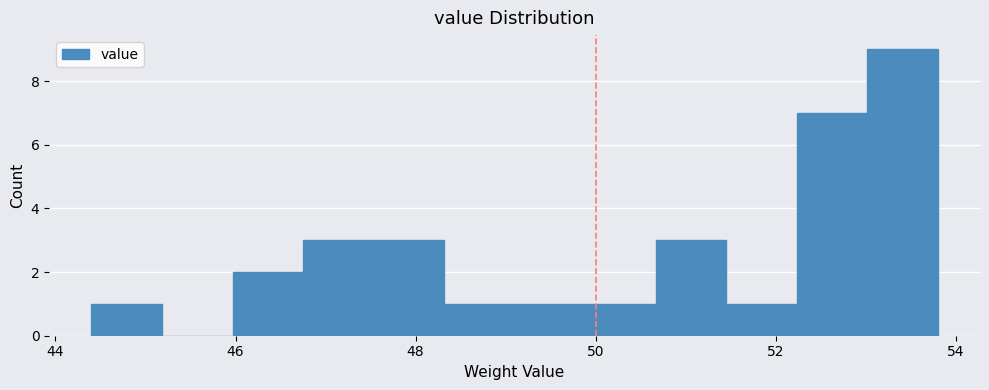

Around what value on the x-axis is the tallest bar? Give the approximate position of its centre, as read against the axis.

53.4